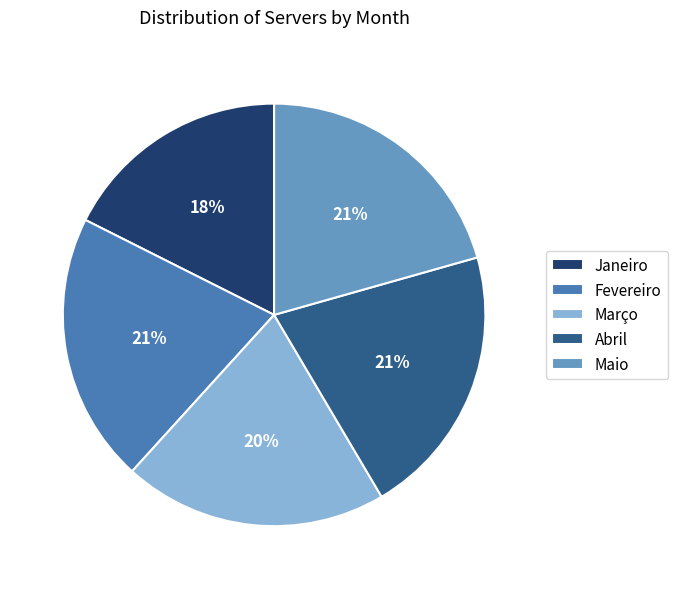

Approximately how many times larger is the value at Março compared to Maio?

1.0